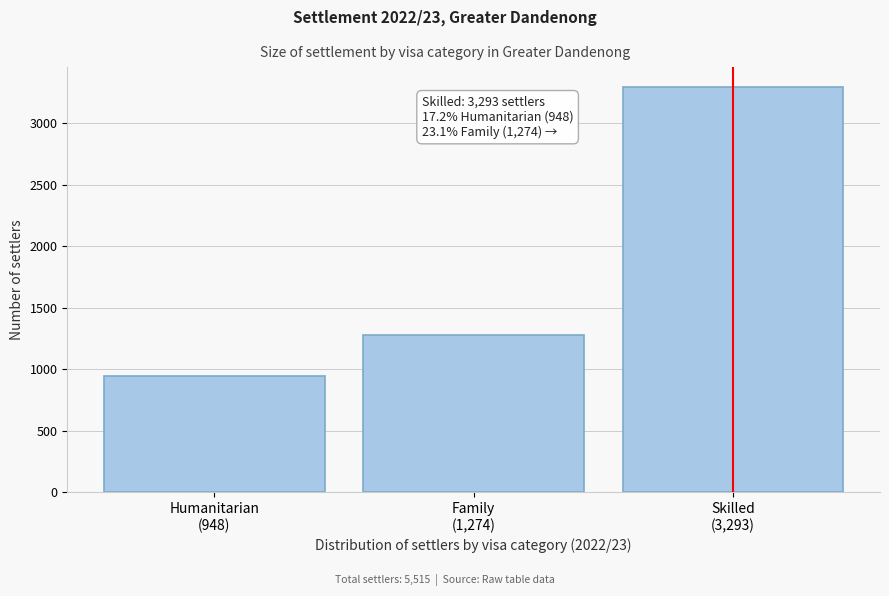

Reading left to right, extract all data points from this chart.

948	1274	3293